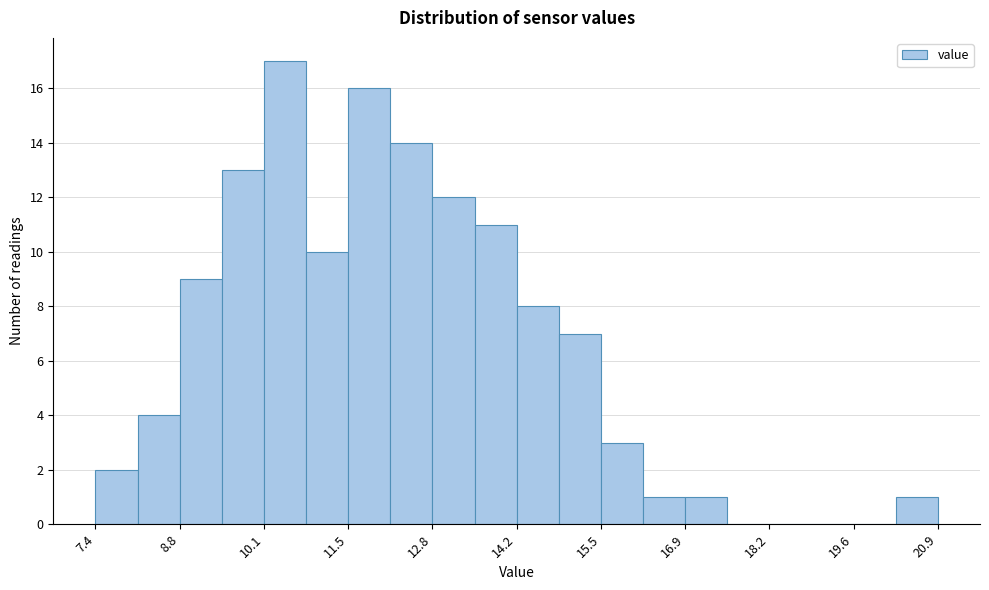

Read against the x-axis, roughly where is the centre of the tallest bar?

10.4